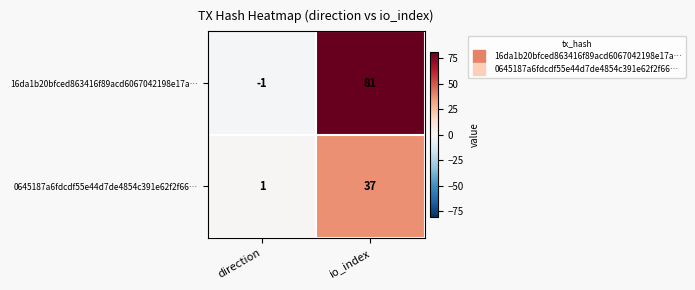

Rank the series by their maximum value, from highest to lowest.

16da1b20bfced863416f89acd6067042198e17a…, 0645187a6fdcdf55e44d7de4854c391e62f2f66…